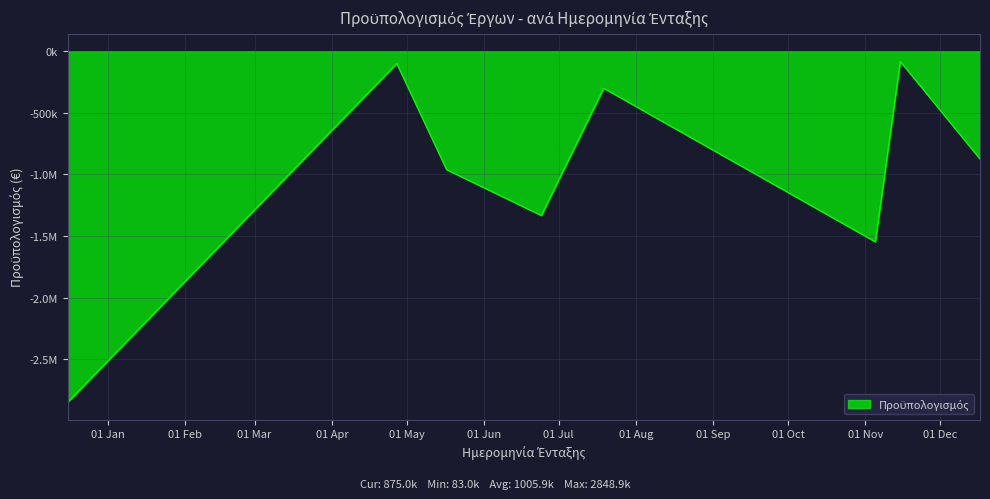

Does the chart have visible grid lines?

Yes